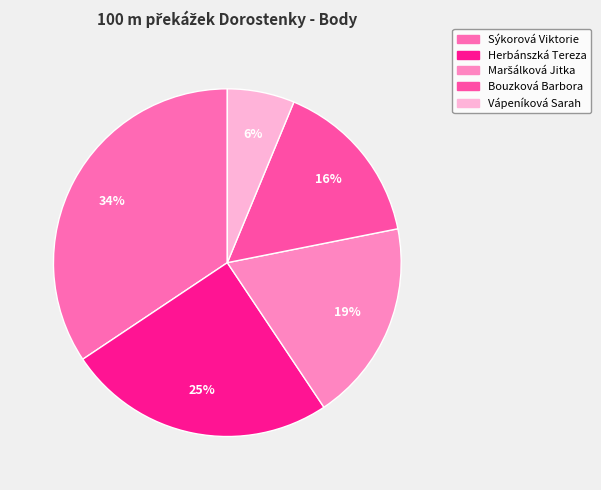

How many segments does this pie chart have?

5